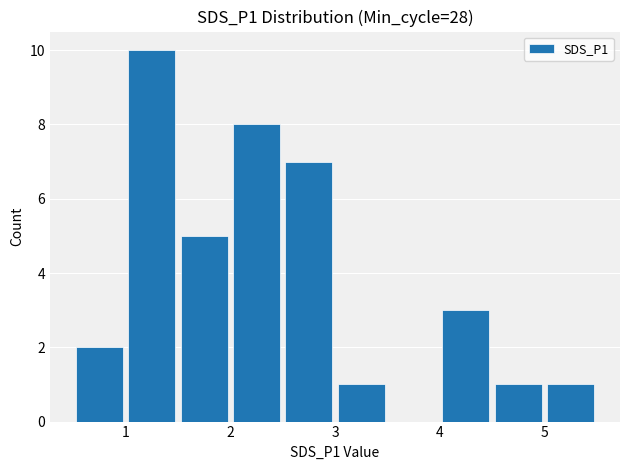

What is the maximum value shown in the chart?

10